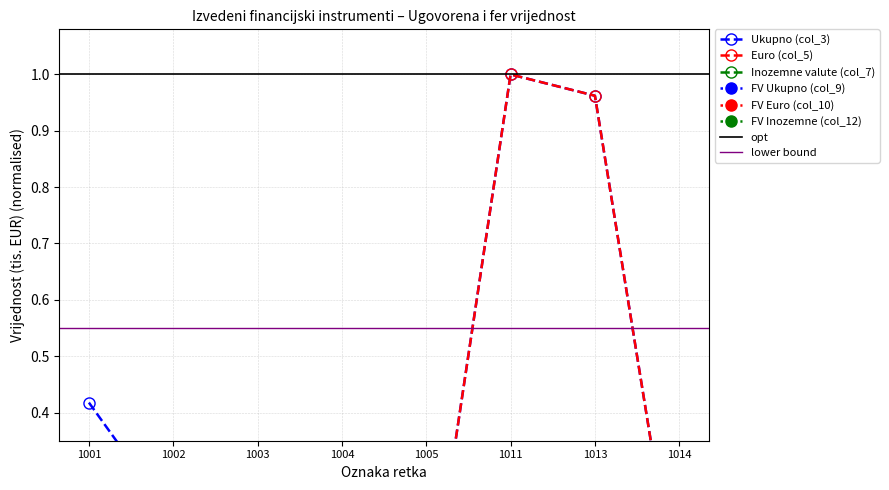

At which label does Inozemne valute (col_7) reach its peak?

1001